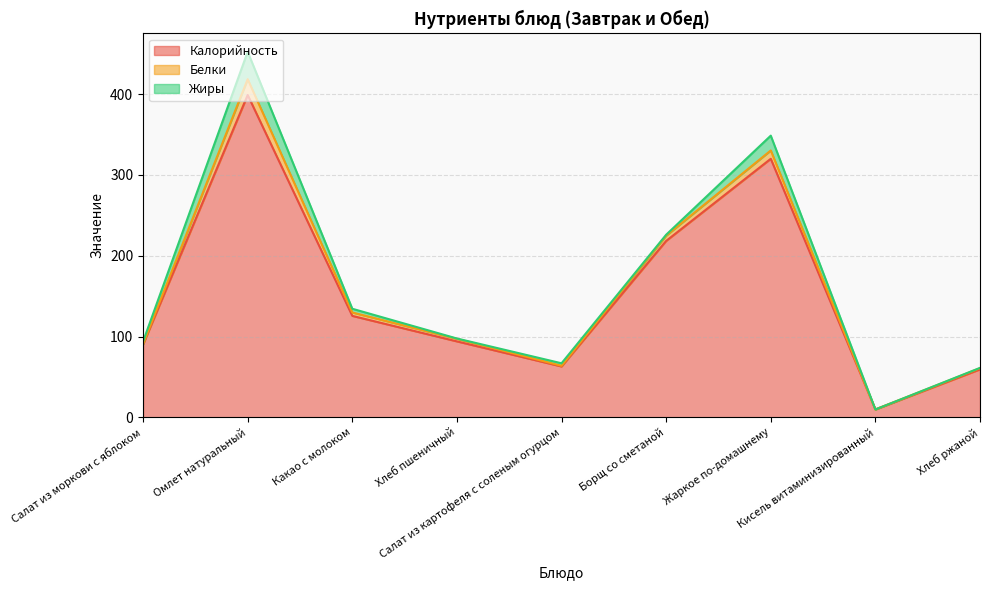

True or false: Белки has a value of 3.3 at Жаркое по-домашнему.

False